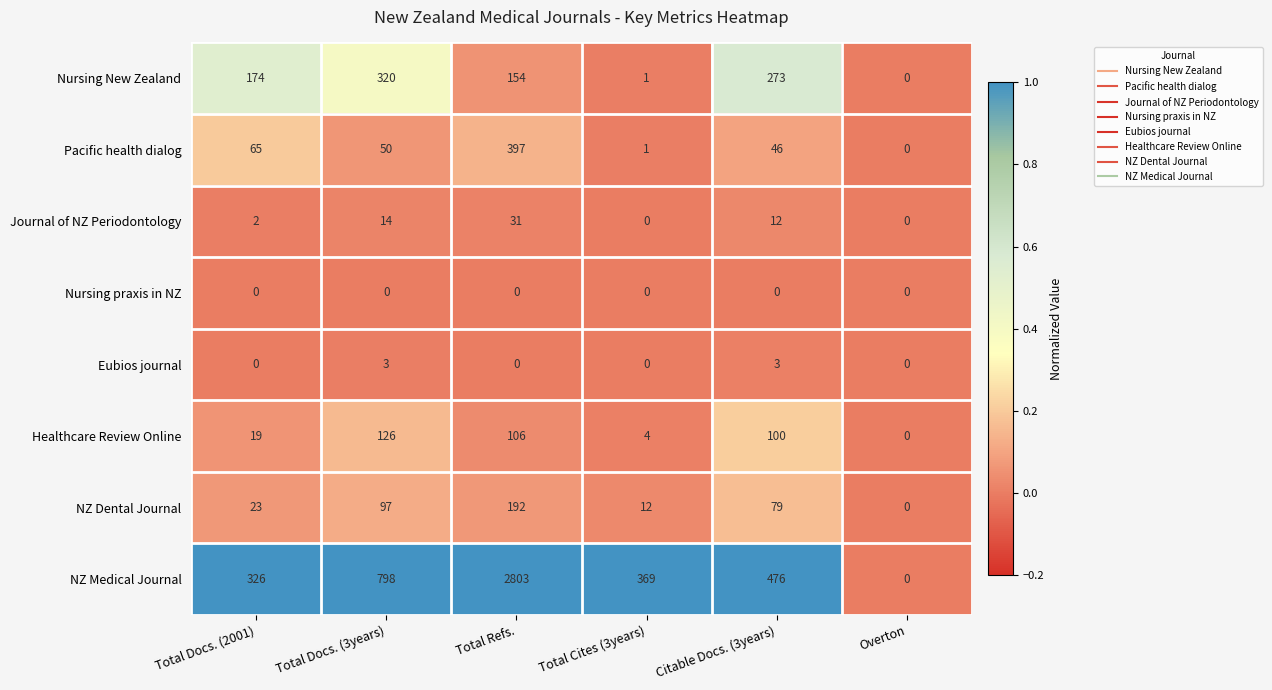

What is the difference between the highest and lowest values at Total Refs.?

2803